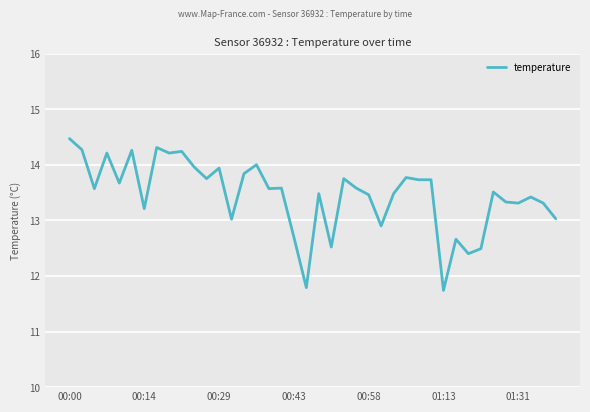

What is the maximum value shown in the chart?

14.5